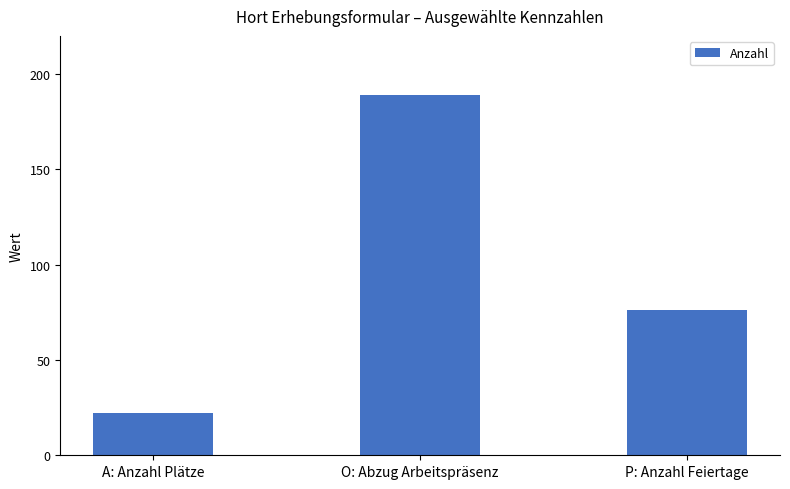

List the labels in order of value, largest first.

O: Abzug Arbeitspräsenz, P: Anzahl Feiertage, A: Anzahl Plätze